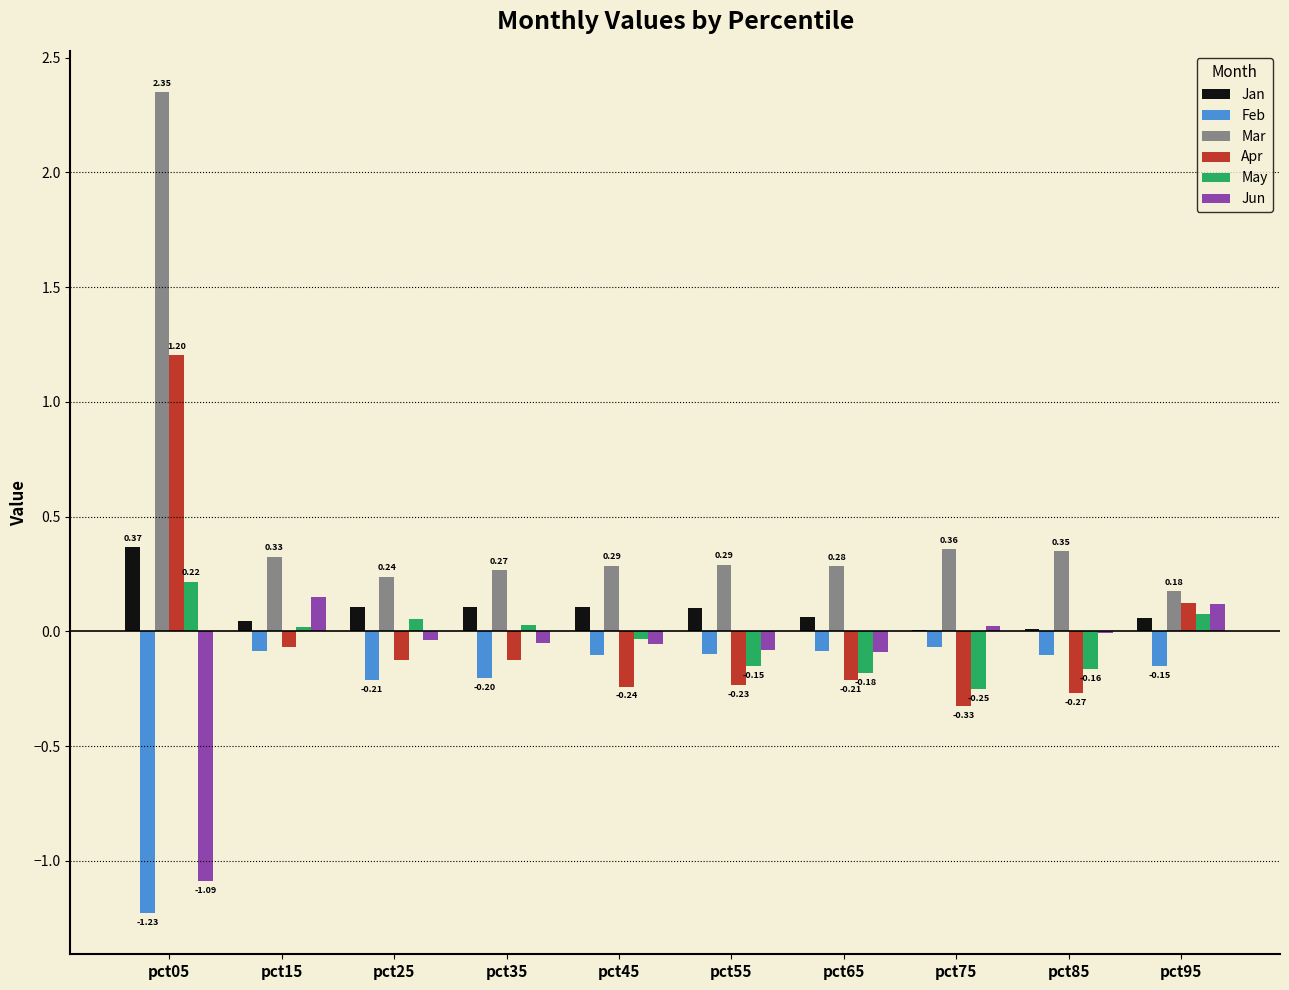

At which category is the sum across all series the highest?

pct05